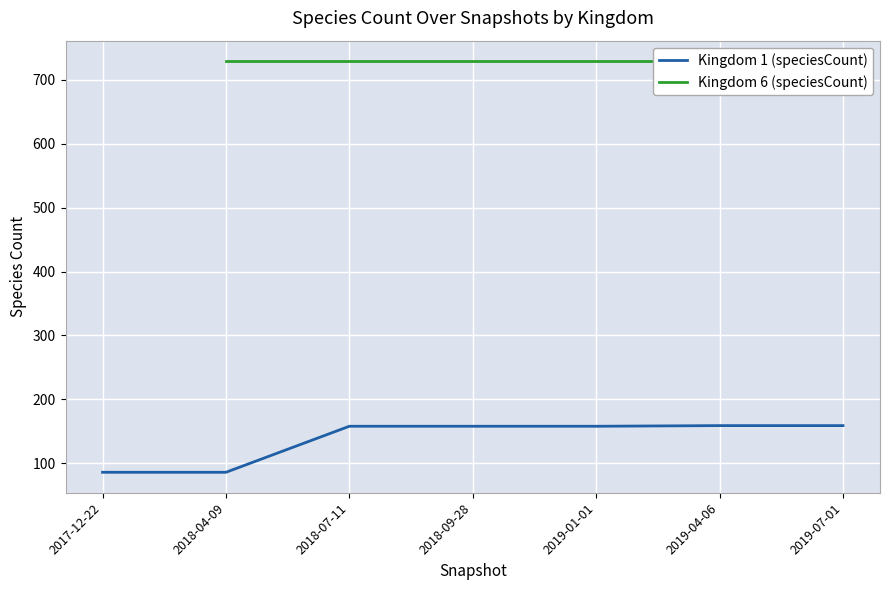

Where does the data first go above 158?

2019-04-06